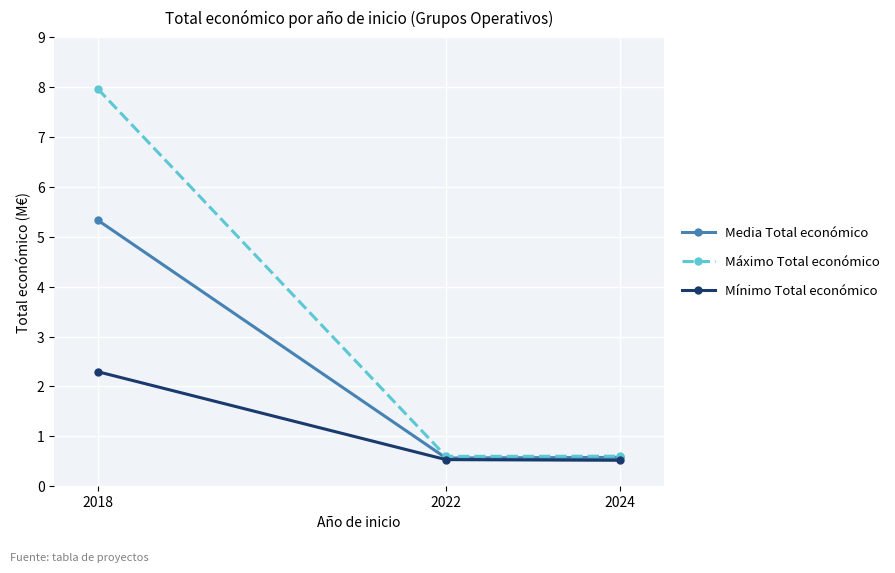

What is the difference between the maximum and second lowest values in the Mínimo Total económico series?

1.8